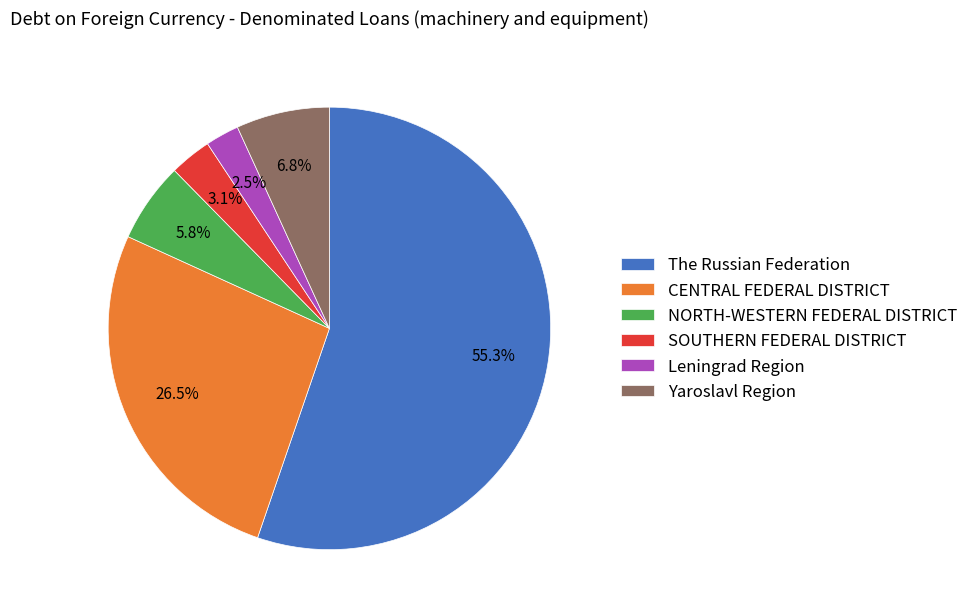

True or false: SOUTHERN FEDERAL DISTRICT accounts for 3% of the total.

True